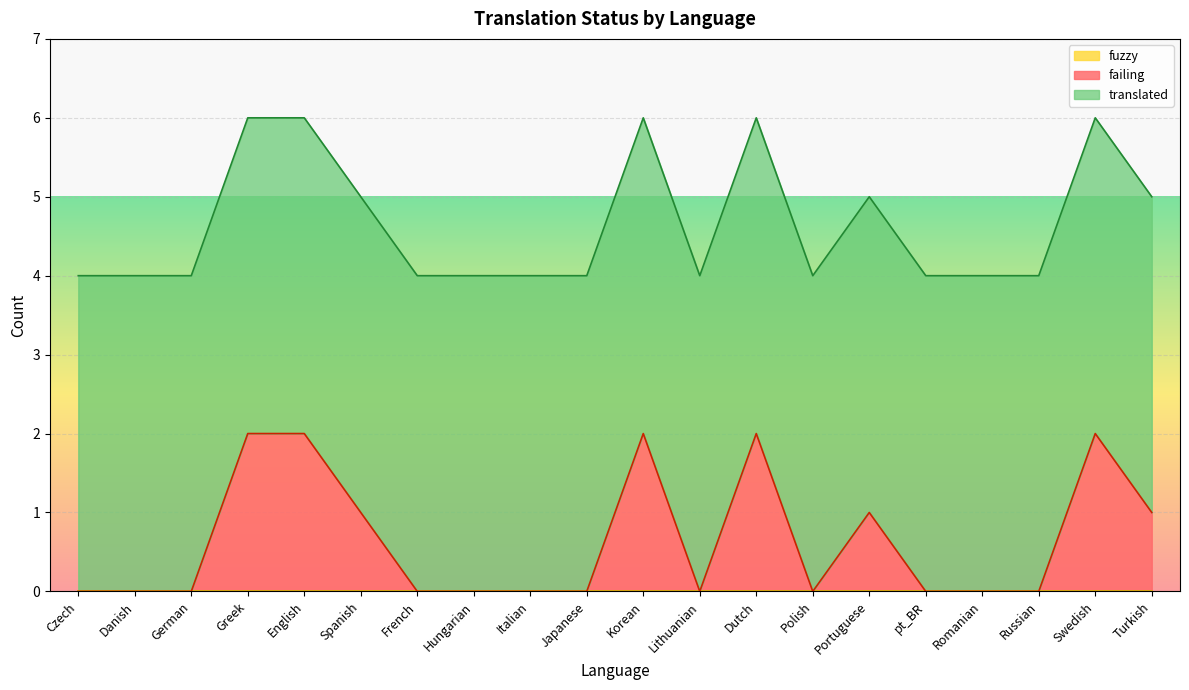

How many data points does each series have?

20